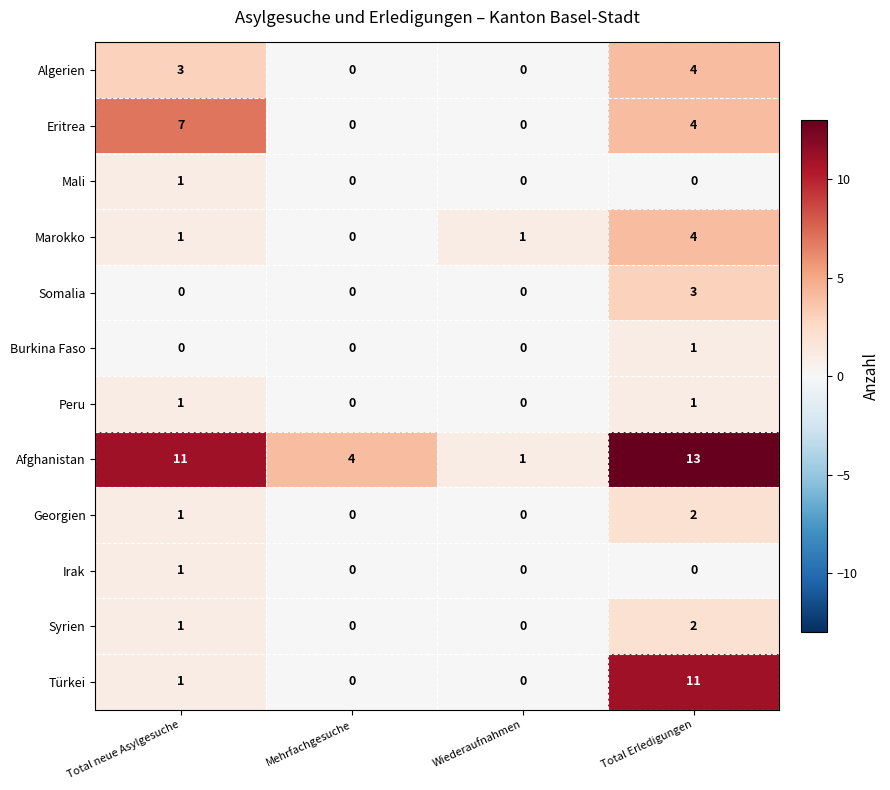

The Türkei series shows 1 at Total neue Asylgesuche. True or false?

True